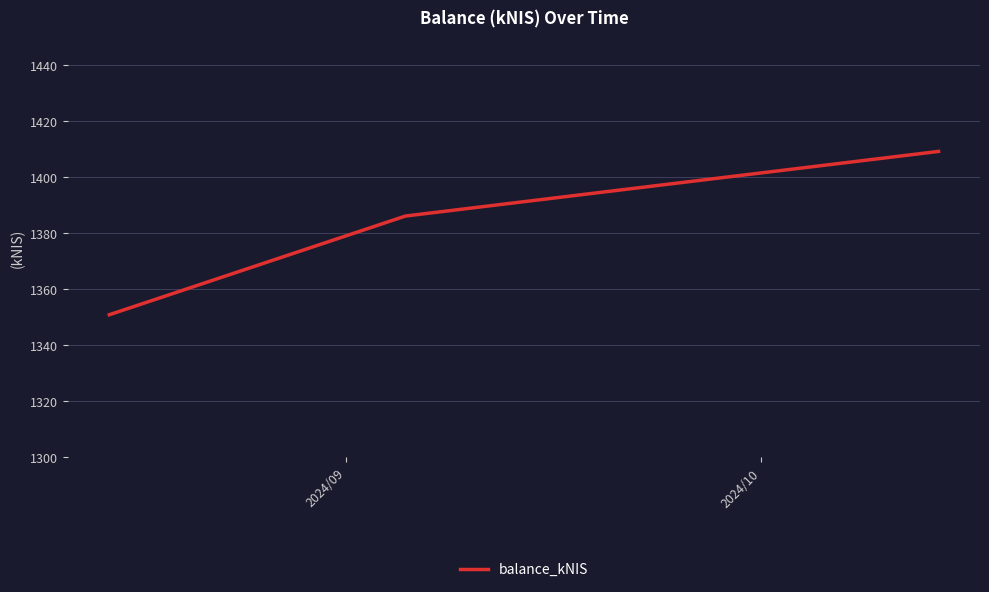

What is the difference between the maximum and minimum values?

58.3